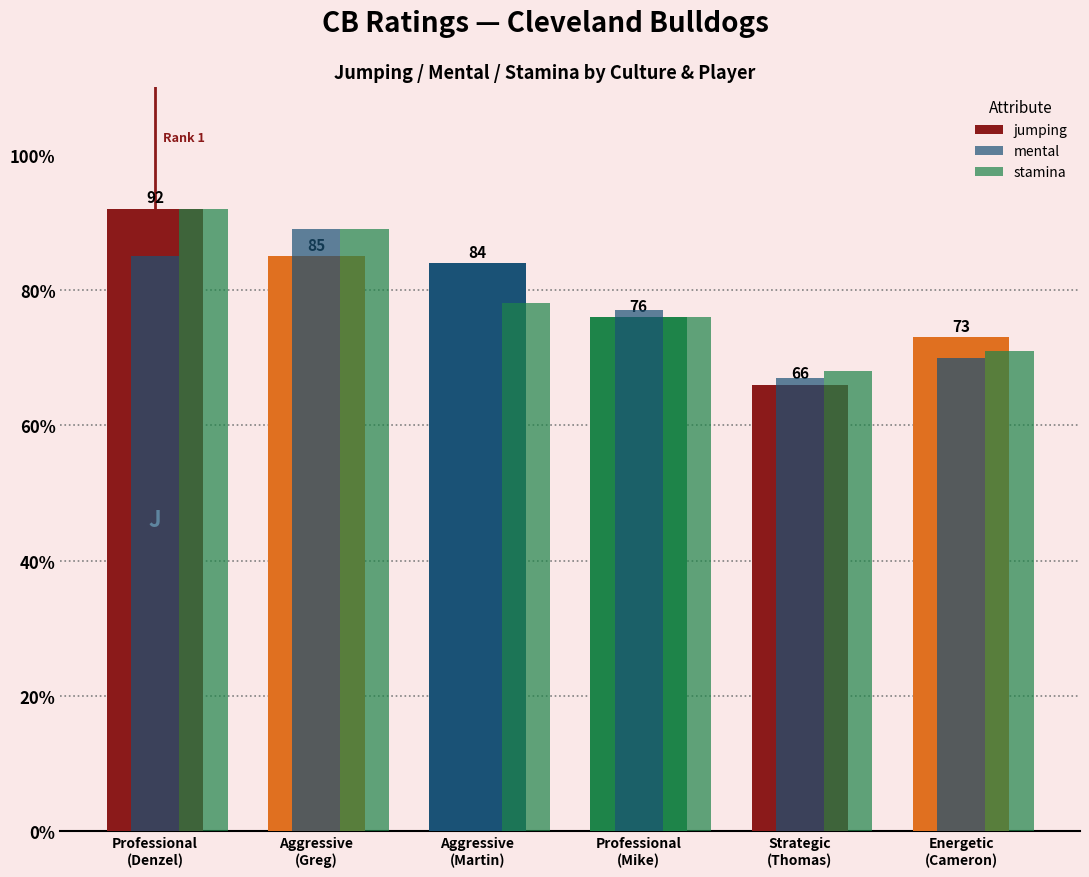

How many categories are shown in the chart?

6